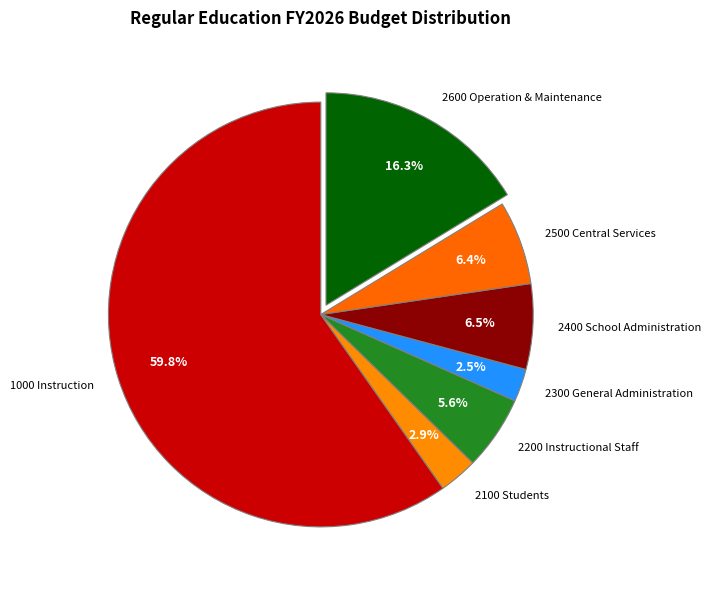

To the nearest percent, what is the combined percentage of 2200 Instructional Staff and 2600 Operation & Maintenance?

22%